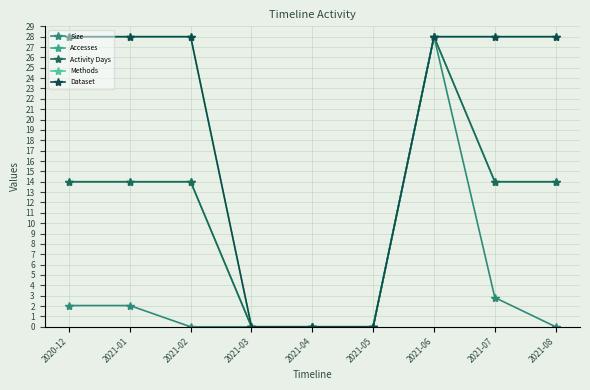

How many lines are shown in the chart?

5